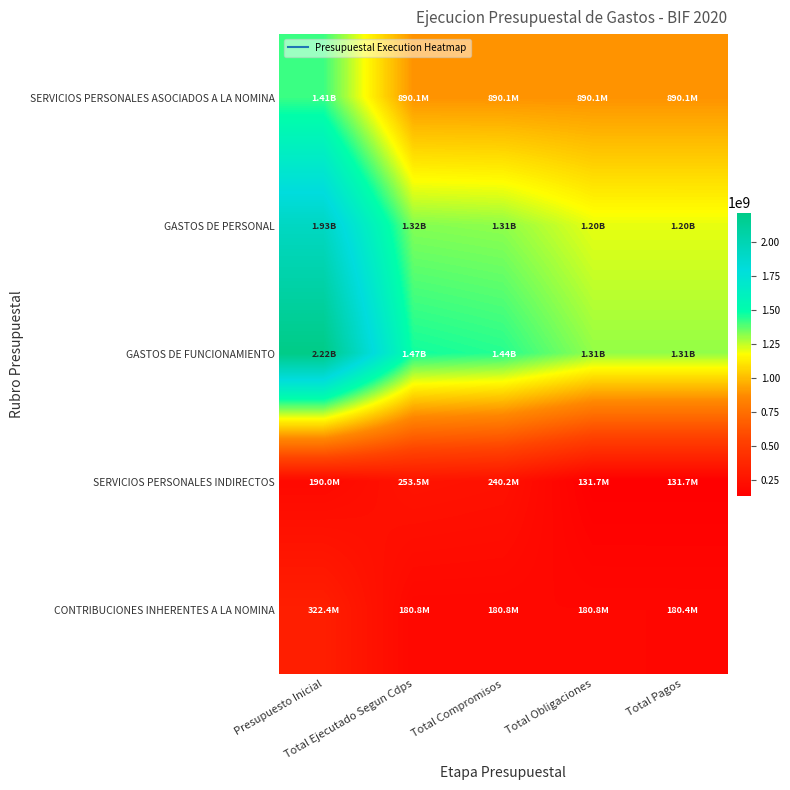

Reading left to right, extract all data points from this chart.

SERVICIOS PERSONALES ASOCIADOS A LA NOMINA: Presupuesto Inicial=1413371000	Total Ejecutado Segun Cdps=890142960	Total Compromisos=890112960	Total Obligaciones=890112960	Total Pagos=890112960
GASTOS DE PERSONAL: Presupuesto Inicial=1925800000	Total Ejecutado Segun Cdps=1324424438	Total Compromisos=1311154438	Total Obligaciones=1202584438	Total Pagos=1202146838
GASTOS DE FUNCIONAMIENTO: Presupuesto Inicial=2216000000	Total Ejecutado Segun Cdps=1466363502	Total Compromisos=1440158038	Total Obligaciones=1306713743	Total Pagos=1306276143
SERVICIOS PERSONALES INDIRECTOS: Presupuesto Inicial=190000000	Total Ejecutado Segun Cdps=253490000	Total Compromisos=240250000	Total Obligaciones=131680000	Total Pagos=131680000
CONTRIBUCIONES INHERENTES A LA NOMINA: Presupuesto Inicial=322429000	Total Ejecutado Segun Cdps=180791478	Total Compromisos=180791478	Total Obligaciones=180791478	Total Pagos=180353878